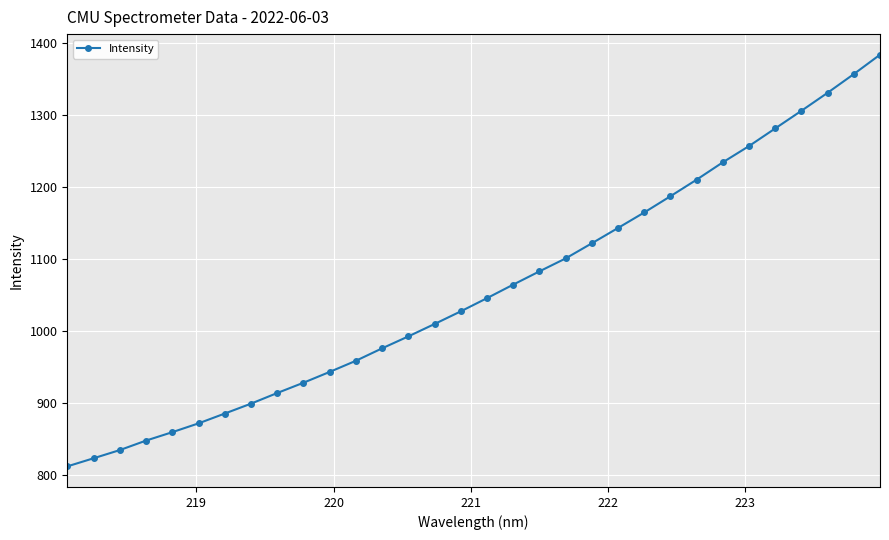

How many series are shown in this chart?

1